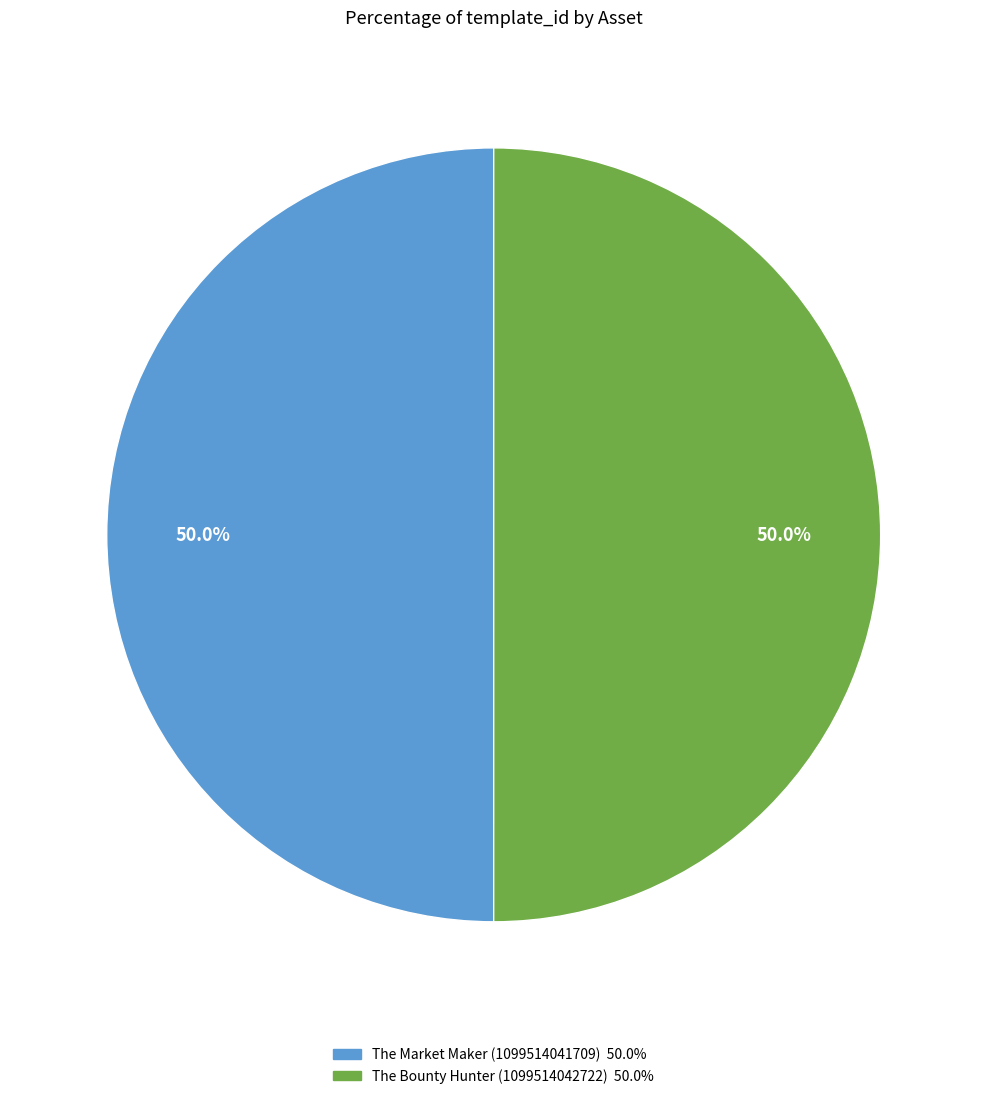

The The Bounty Hunter (1099514042722) slice represents 44% of the pie. True or false?

False